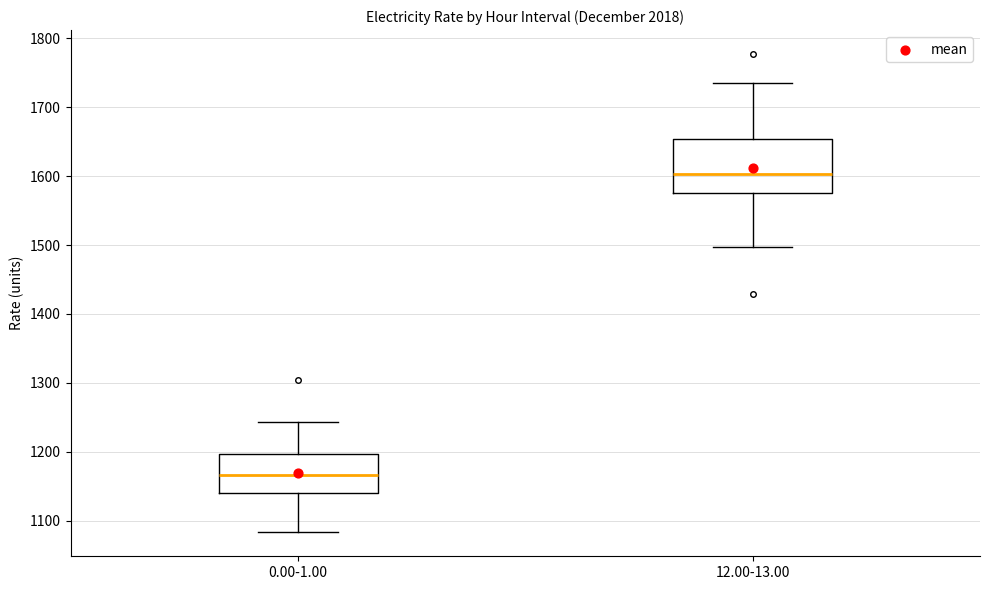

Which box's median line is the highest?

12.00-13.00